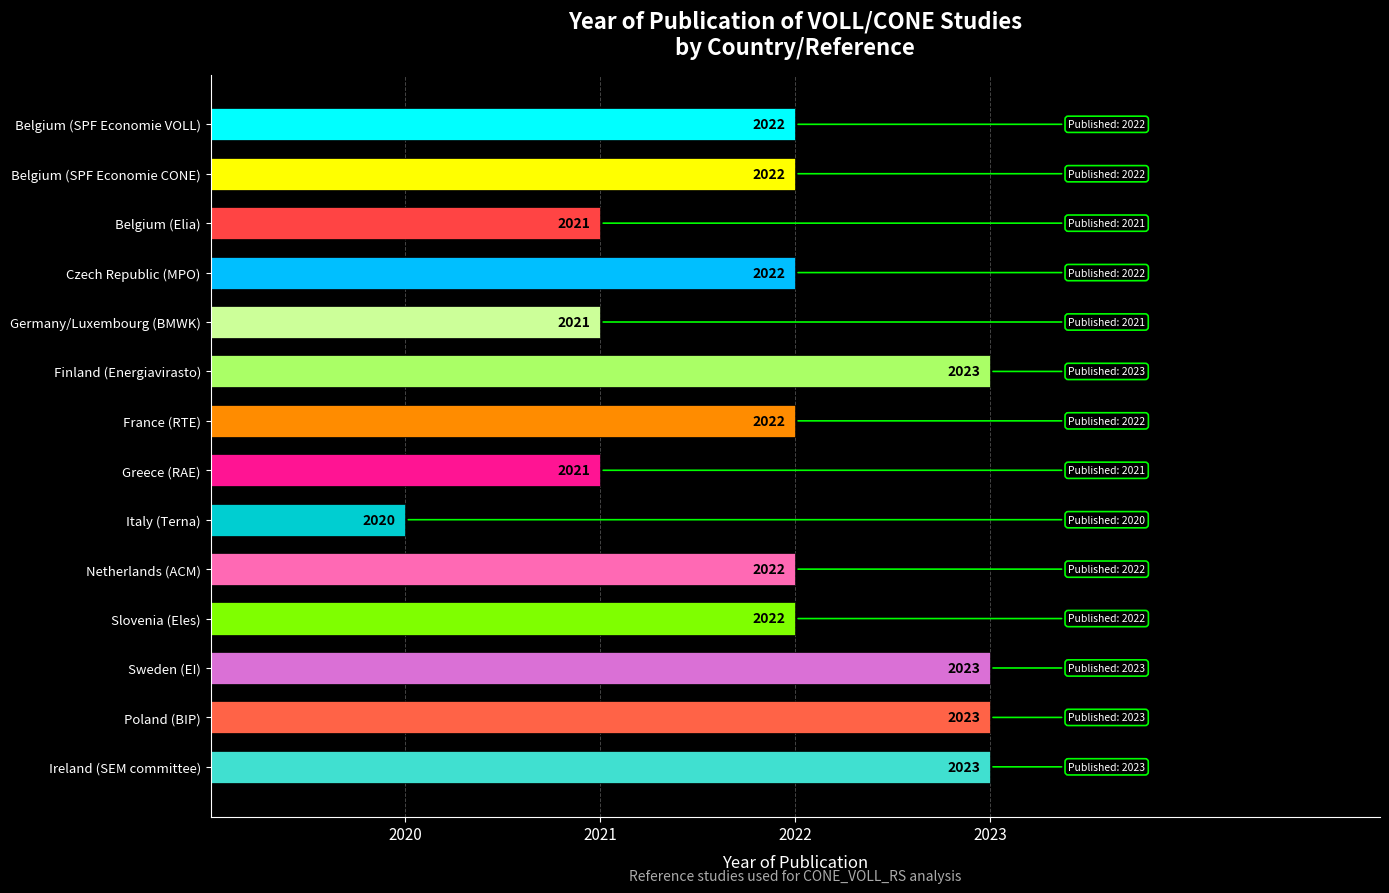

What is the approximate value at France (RTE)?

3